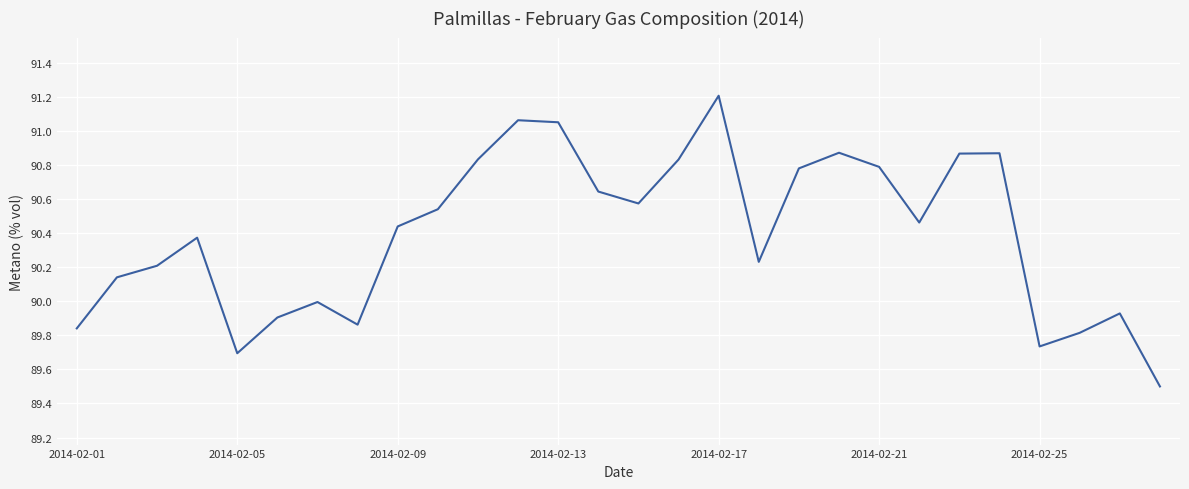

How many series are shown in this chart?

1